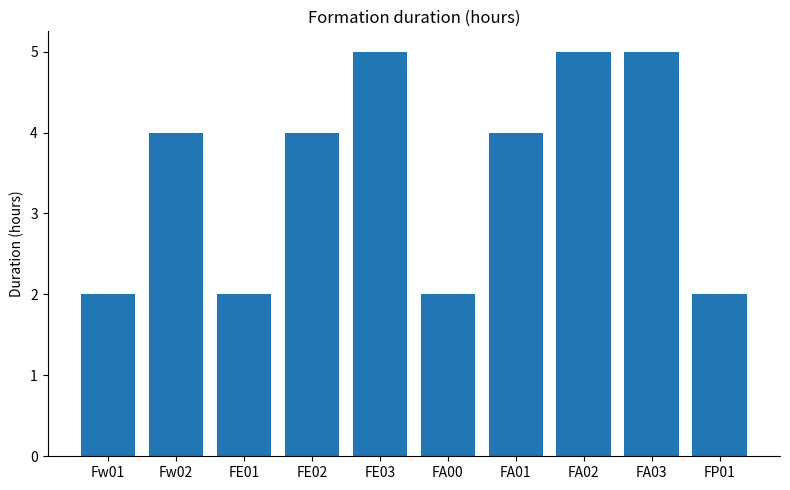

What is the change in value from Fw01 to FA01?

+2